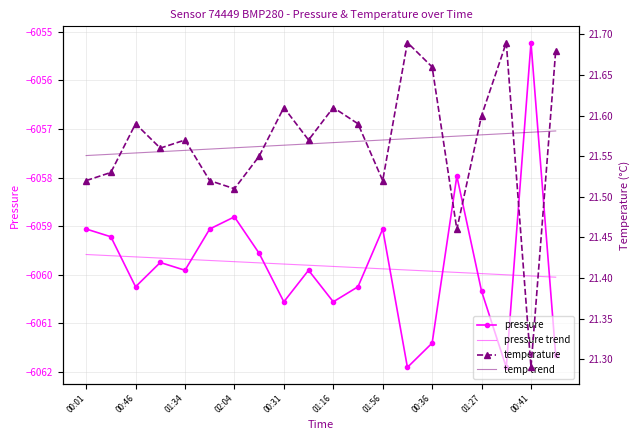

Count the temperature values in the range 21 to 22.

20